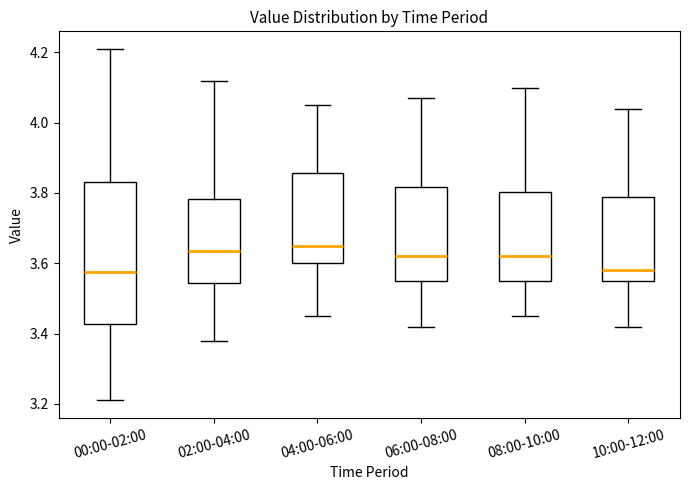

Where does the median line of the box for 08:00-10:00 sit on the y-axis? The values are not printed on the chart, so give them approximately, as read against the axis.

3.62